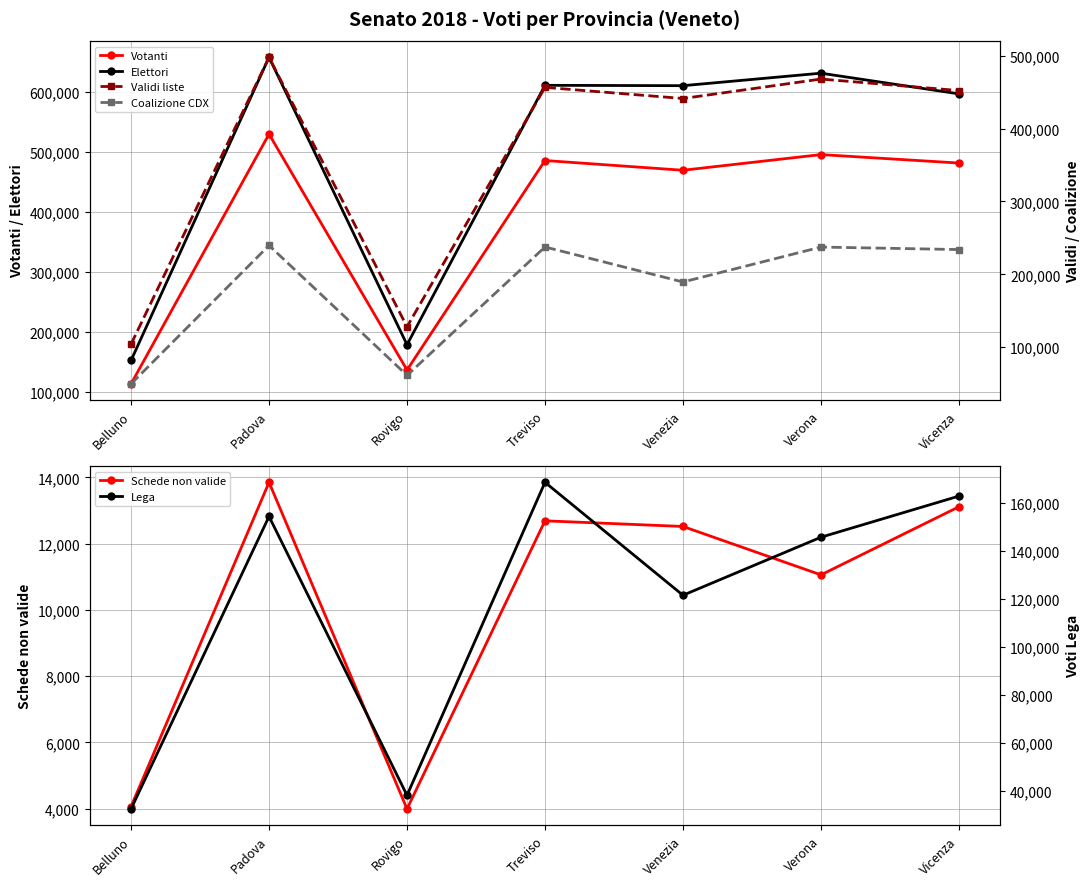

The value of Elettori at Vicenza is 597173. True or false?

True